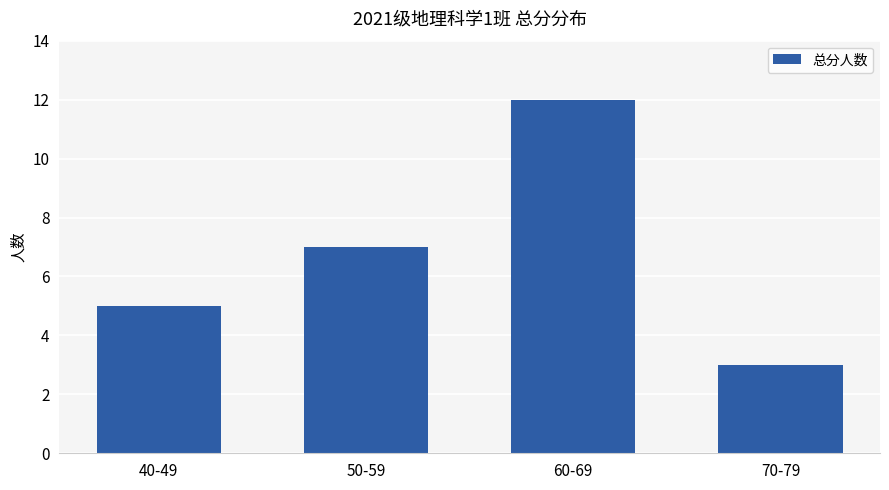

What position from the right is 50-59?

3